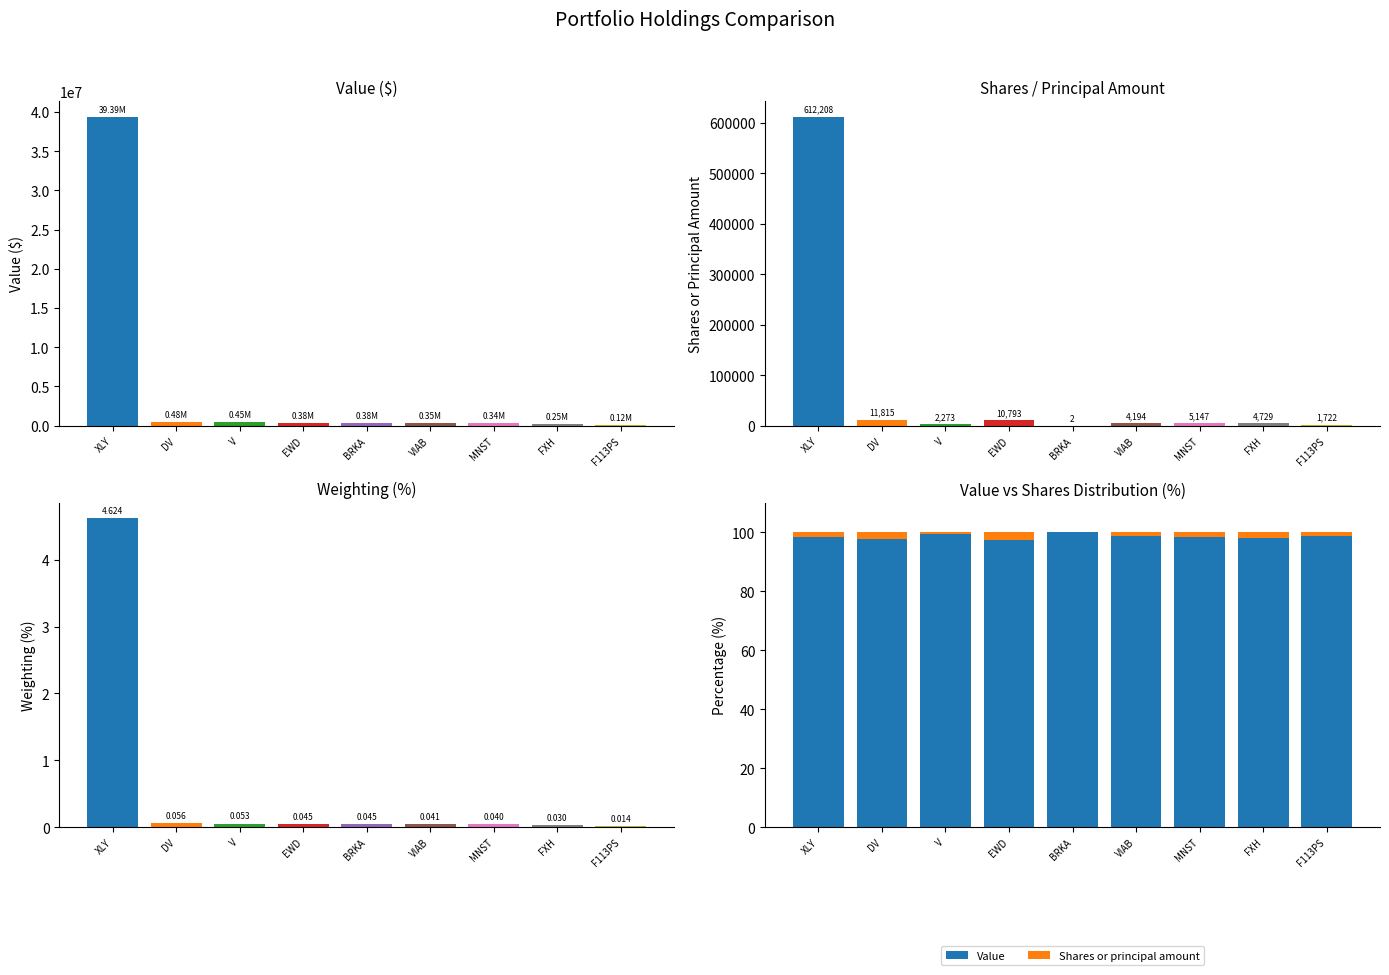

Count the number of data series in this chart.

3